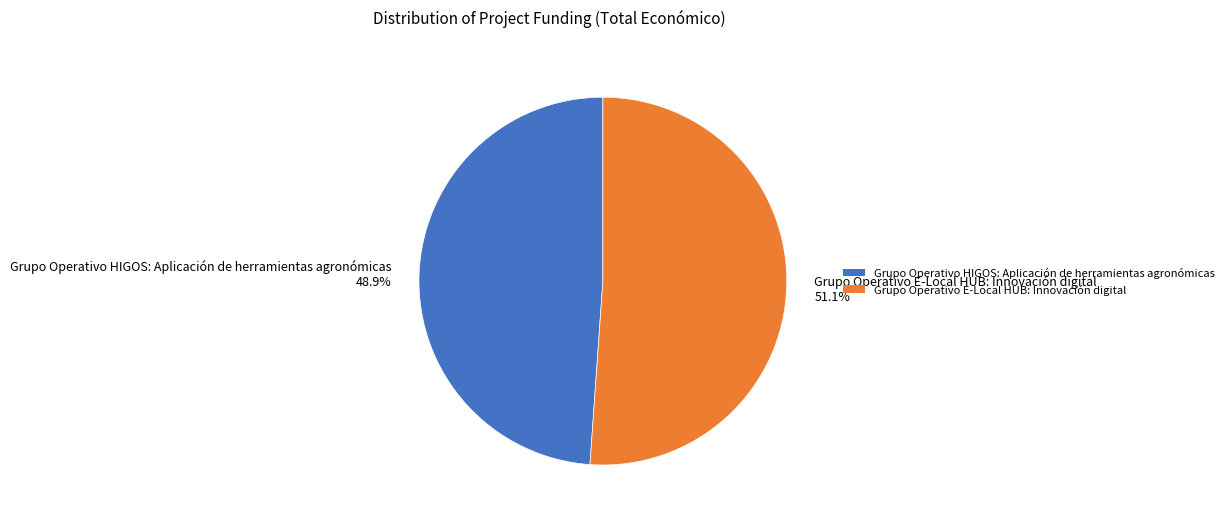

Is it true that Grupo Operativo E-Local HUB: Innovación digital is 51% of the pie?

True